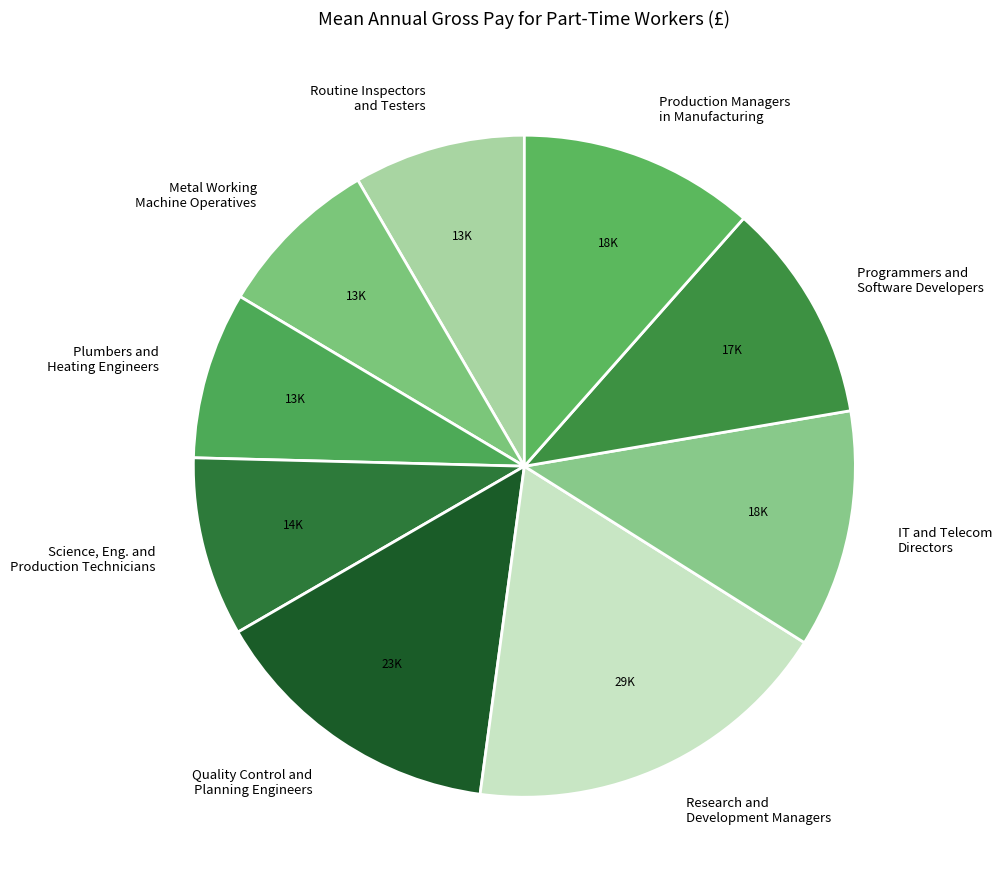

Is there any slice that represents more than half of the pie?

No